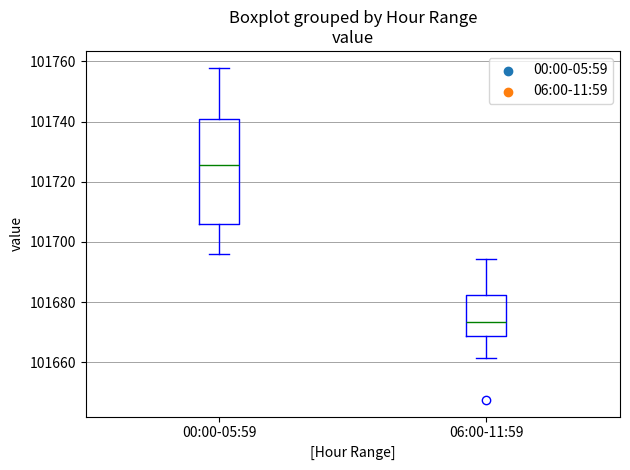

Which box is the tallest, from its lower edge to its upper edge?

00:00-05:59